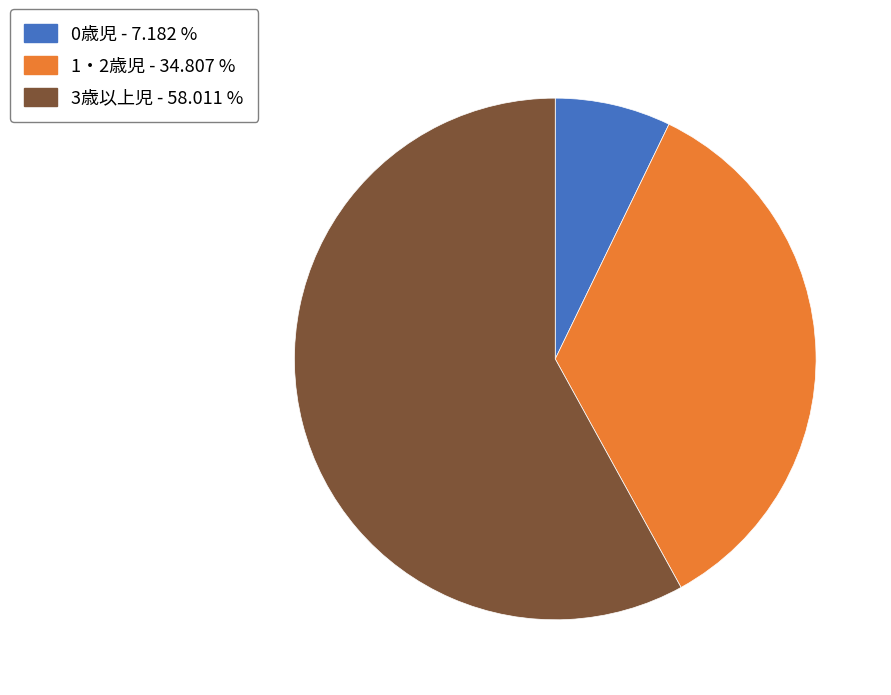

Combined, do 1・2歳児 - 34.807 % and 3歳以上児 - 58.011 % account for over 50%?

Yes